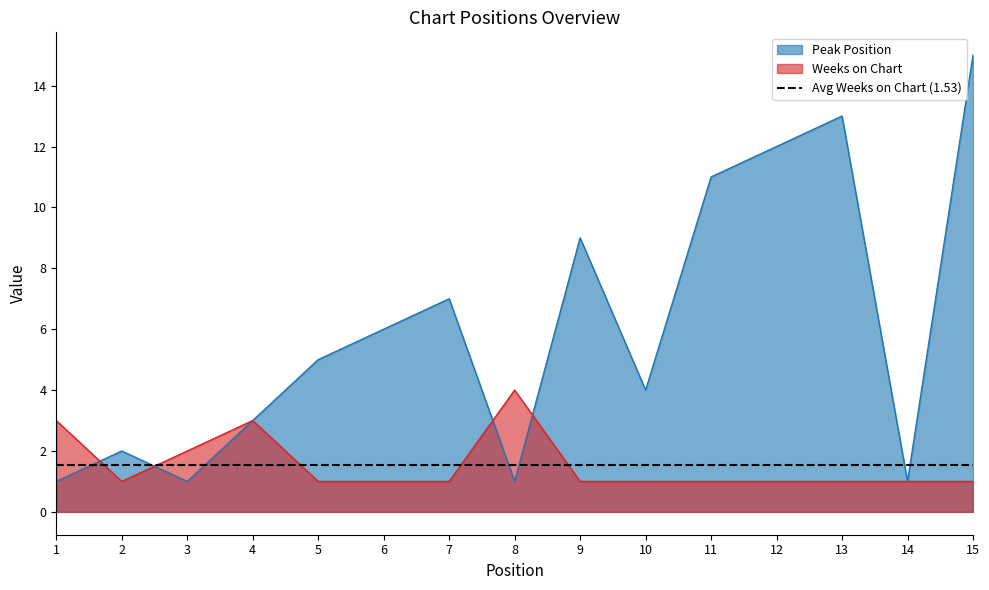

List the series in order of their overall mean, highest first.

Peak Position, Weeks on Chart